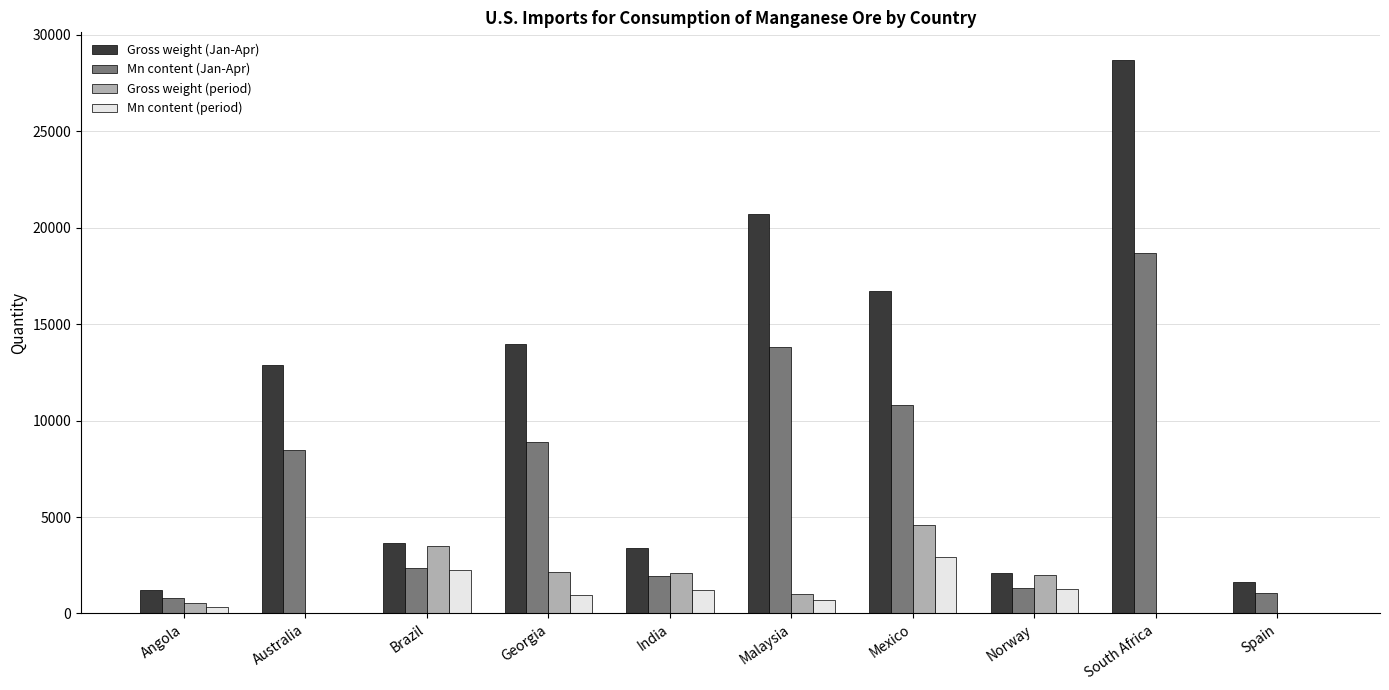

At which category is the sum across all series the highest?

South Africa